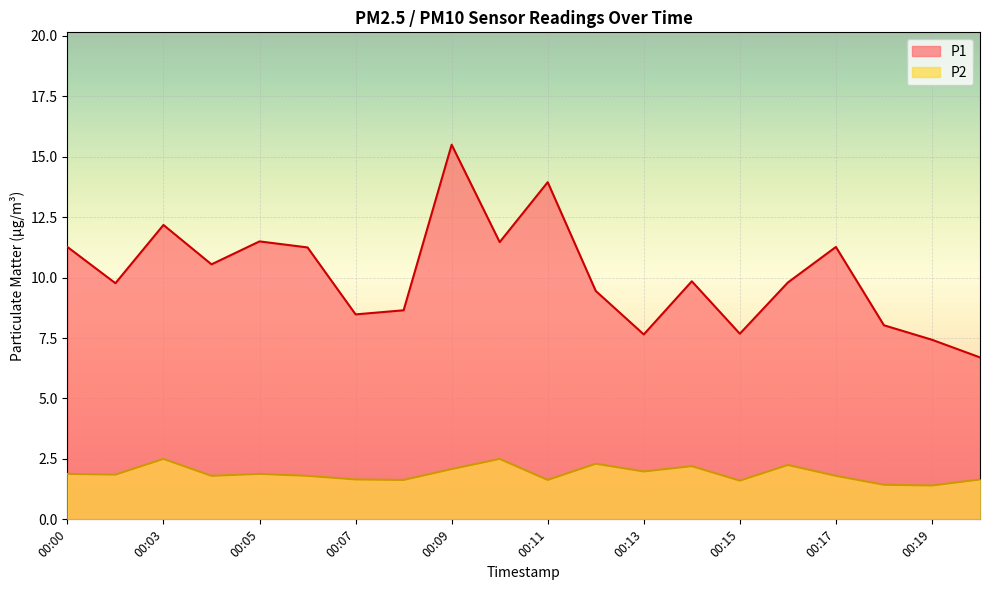

What is the sum of all P1 values?

202.4